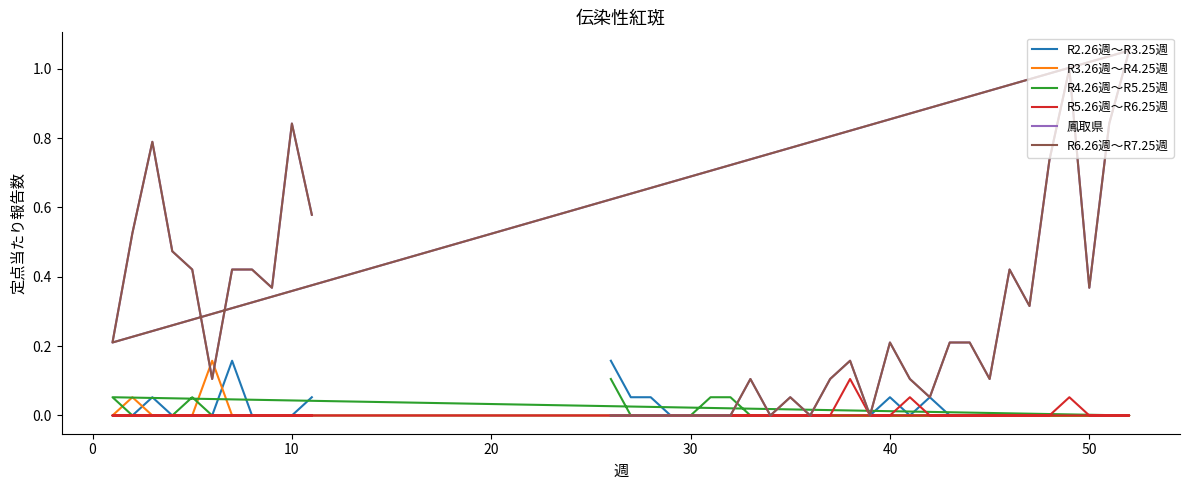

What are all the series names shown in the legend?

R2.26週～R3.25週, R3.26週～R4.25週, R4.26週～R5.25週, R5.26週～R6.25週, 鳳取県, R6.26週～R7.25週